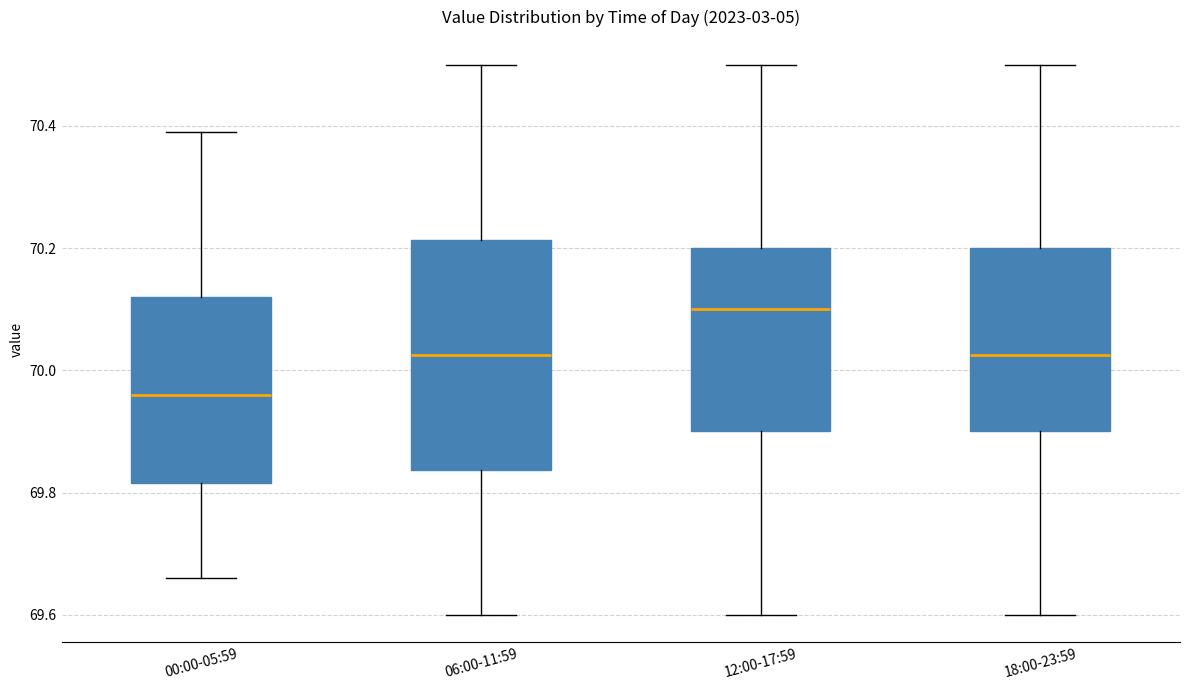

Where is the upper edge of the box for 12:00-17:59 on the y-axis? The values are not printed on the chart, so give them approximately, as read against the axis.

70.20